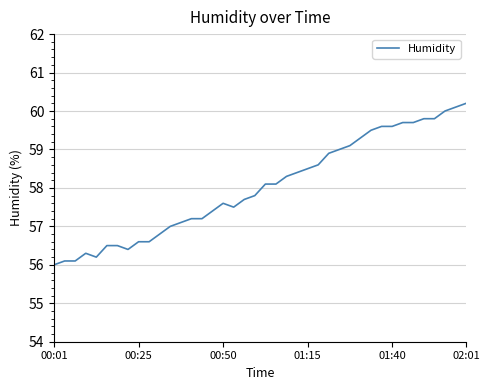

What is the difference between the maximum and minimum values?

4.2